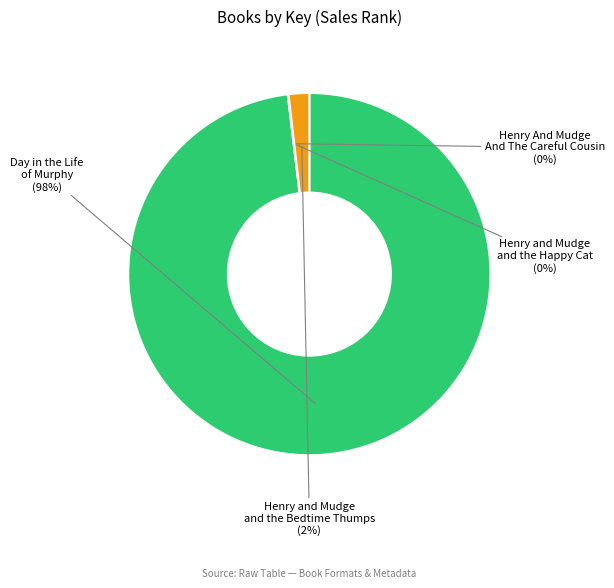

To the nearest percent, what is the average slice percentage?

25%